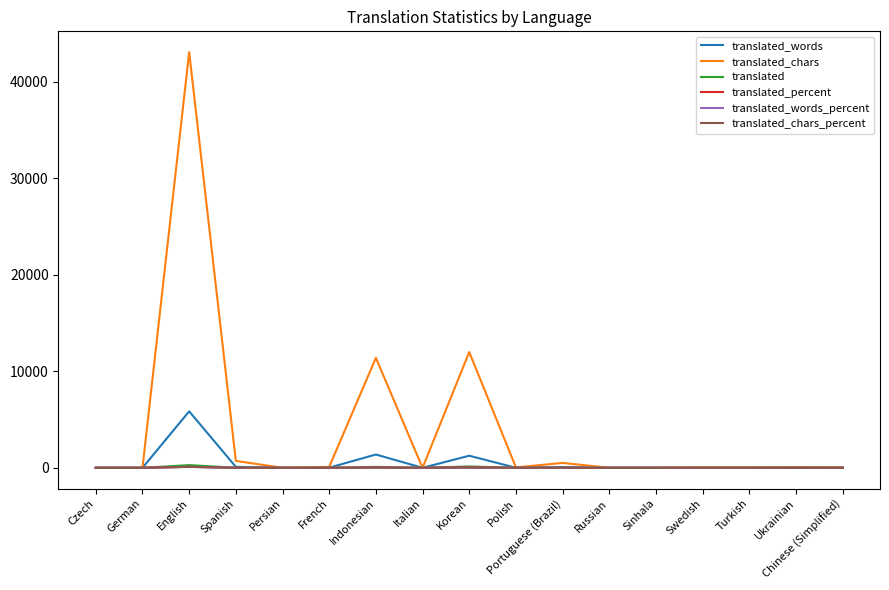

What is the maximum value for translated_chars?

43080.0